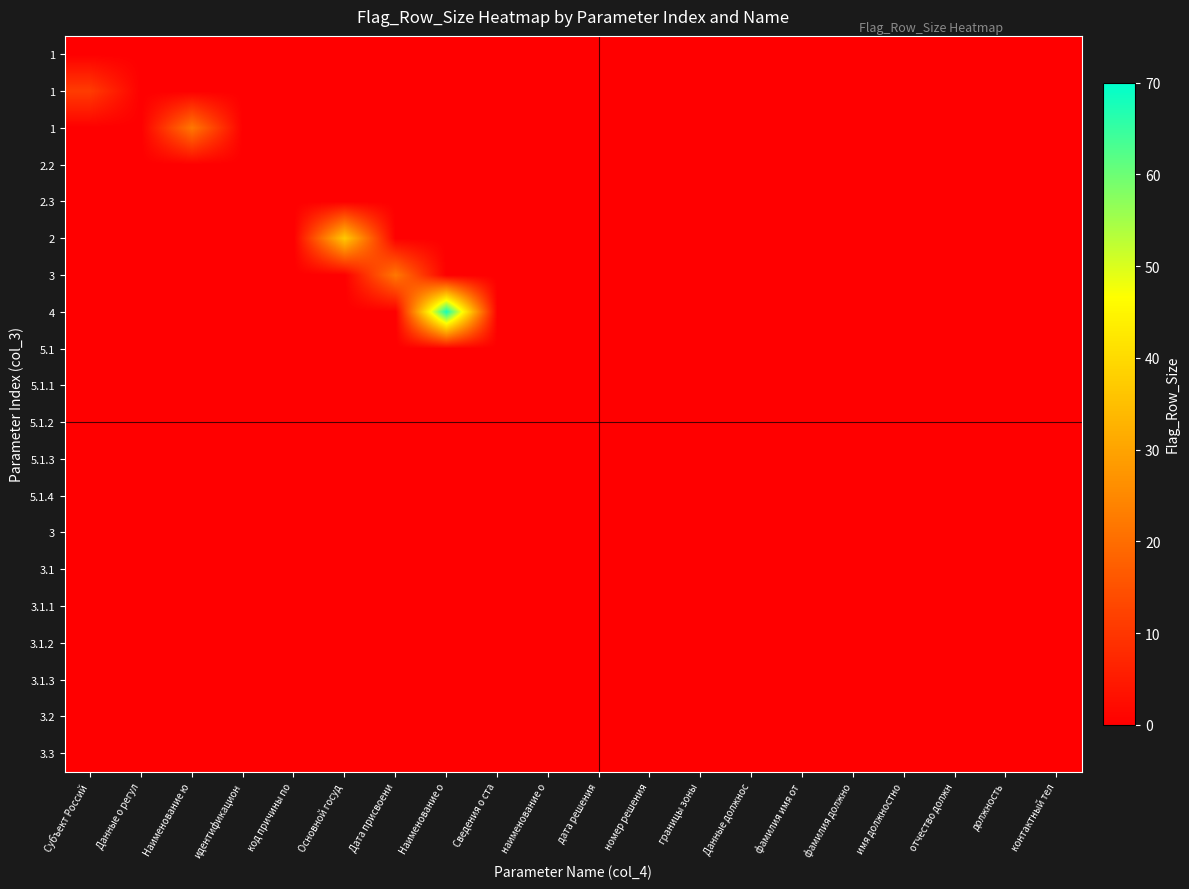

At how many categories does at least one series exceed 26?

2